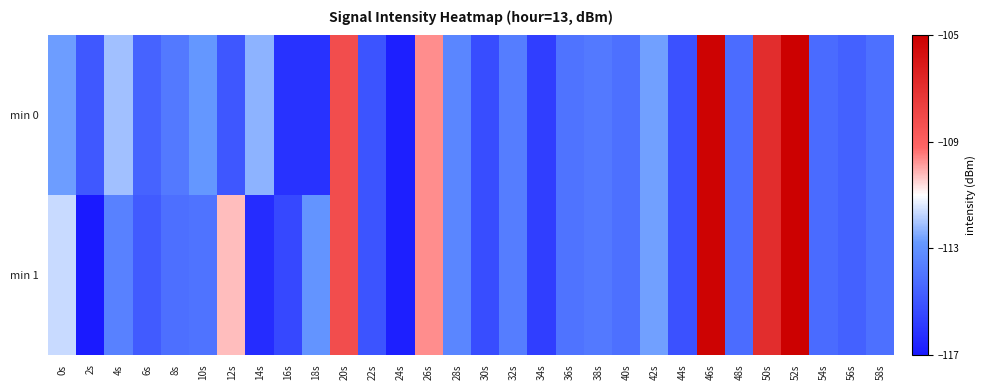

Reading right to left, what are all the values shown in this chart?

min 0: 58s=-114.1	56s=-114.6	54s=-114.3	52s=-105.1	50s=-106.9	48s=-114.3	46s=-105.2	44s=-115.2	42s=-112.6	40s=-114.1	38s=-113.9	36s=-114.0	34s=-115.7	32s=-113.7	30s=-115.3	28s=-113.4	26s=-109.7	24s=-116.8	22s=-115.1	20s=-108.2	18s=-116.2	16s=-116.2	14s=-112.3	12s=-115.0	10s=-112.8	8s=-113.8	6s=-114.5	4s=-112.1	2s=-114.9	0s=-112.7
min 1: 58s=-114.1	56s=-114.6	54s=-114.3	52s=-105.1	50s=-106.9	48s=-114.3	46s=-105.2	44s=-115.2	42s=-112.6	40s=-114.1	38s=-113.9	36s=-114.0	34s=-115.7	32s=-113.7	30s=-115.3	28s=-113.4	26s=-109.7	24s=-116.8	22s=-115.1	20s=-108.2	18s=-112.9	16s=-115.4	14s=-116.4	12s=-110.2	10s=-114.0	8s=-114.2	6s=-114.8	4s=-113.5	2s=-117.1	0s=-111.6